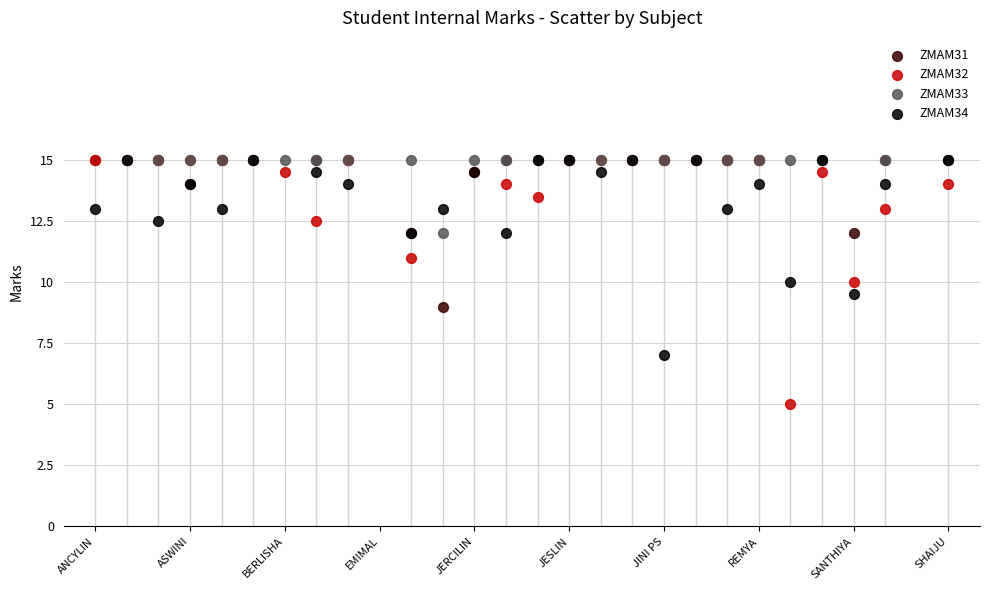

Which series contains the lowest Y value?

ZMAM32